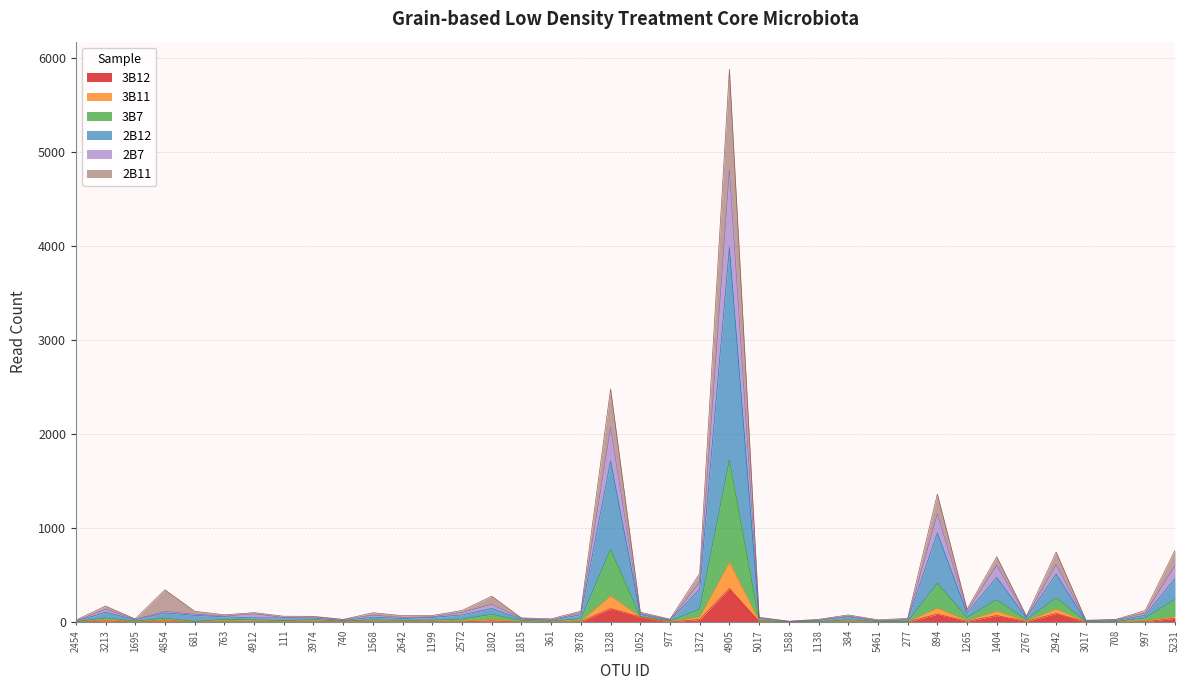

At which category is the sum across all series the highest?

4905